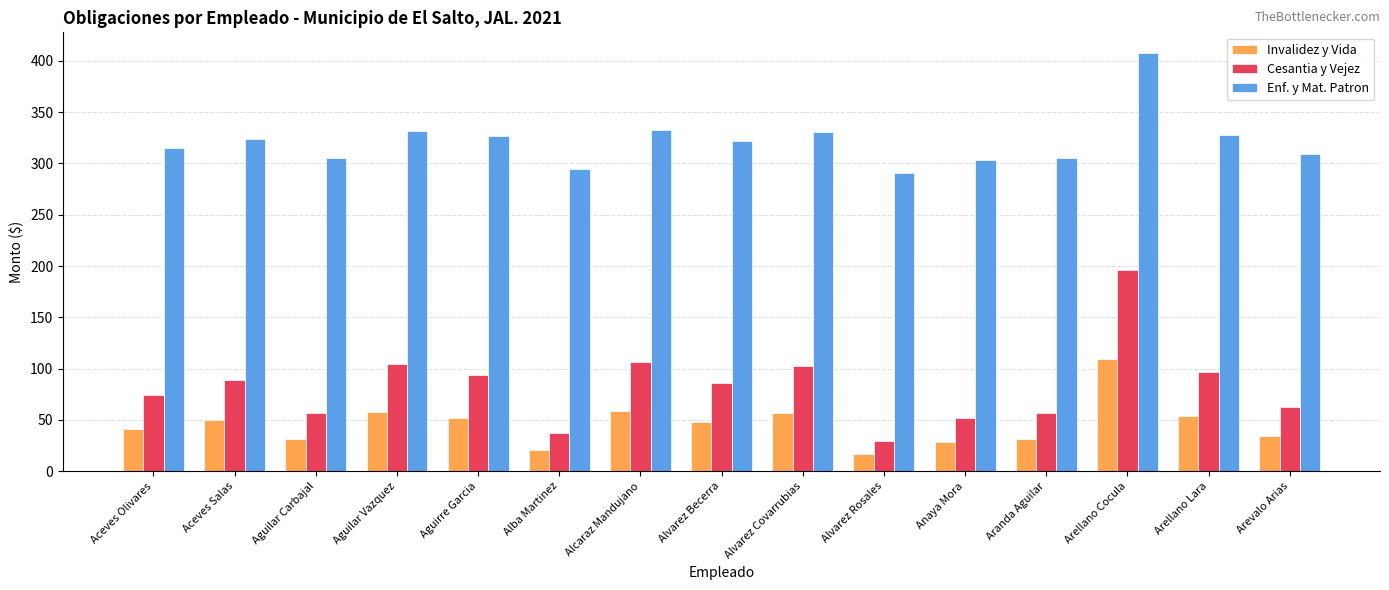

Is it true that Enf. y Mat. Patron equals 326.4 at Aguirre Garcia?

True